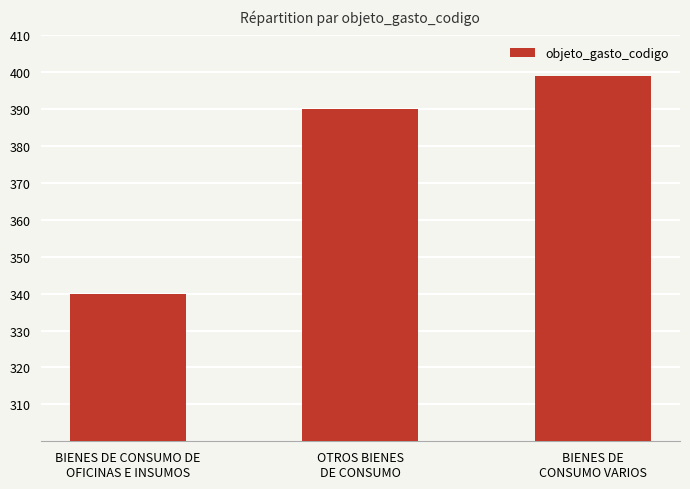

How many data points are less than 390?

1